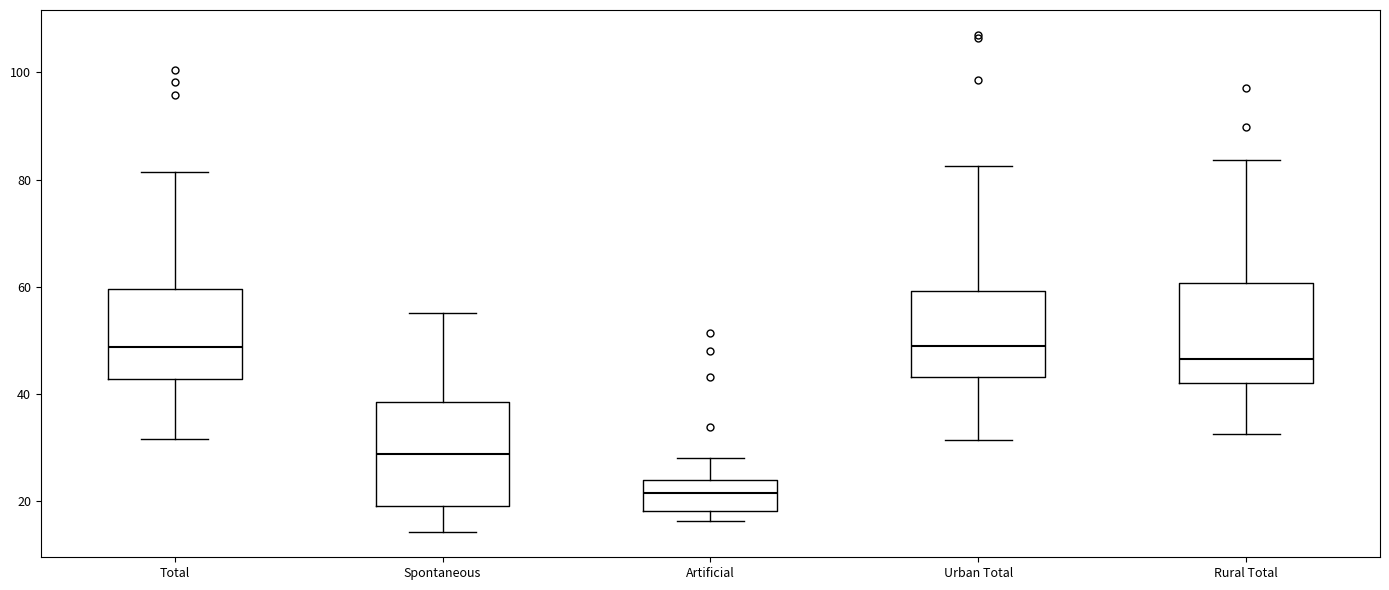

Reading left to right, read every box against the y-axis: the position of its median line, the range the box covers, and the ends of its whiskers. The values are not printed on the chart, so give them approximately, as read against the axis.

Total: median 48, box 42 to 60, whiskers 32 to 82
Spontaneous: median 28, box 20 to 38, whiskers 14 to 56
Artificial: median 22, box 18 to 24, whiskers 16 to 28
Urban Total: median 50, box 44 to 60, whiskers 32 to 82
Rural Total: median 46, box 42 to 60, whiskers 32 to 84